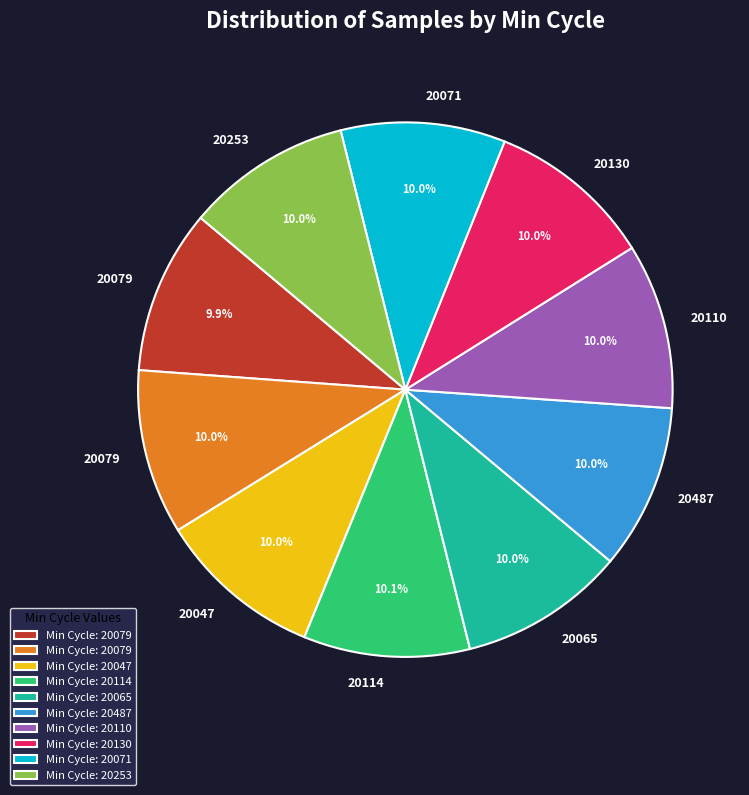

Is there a majority slice in this chart?

No